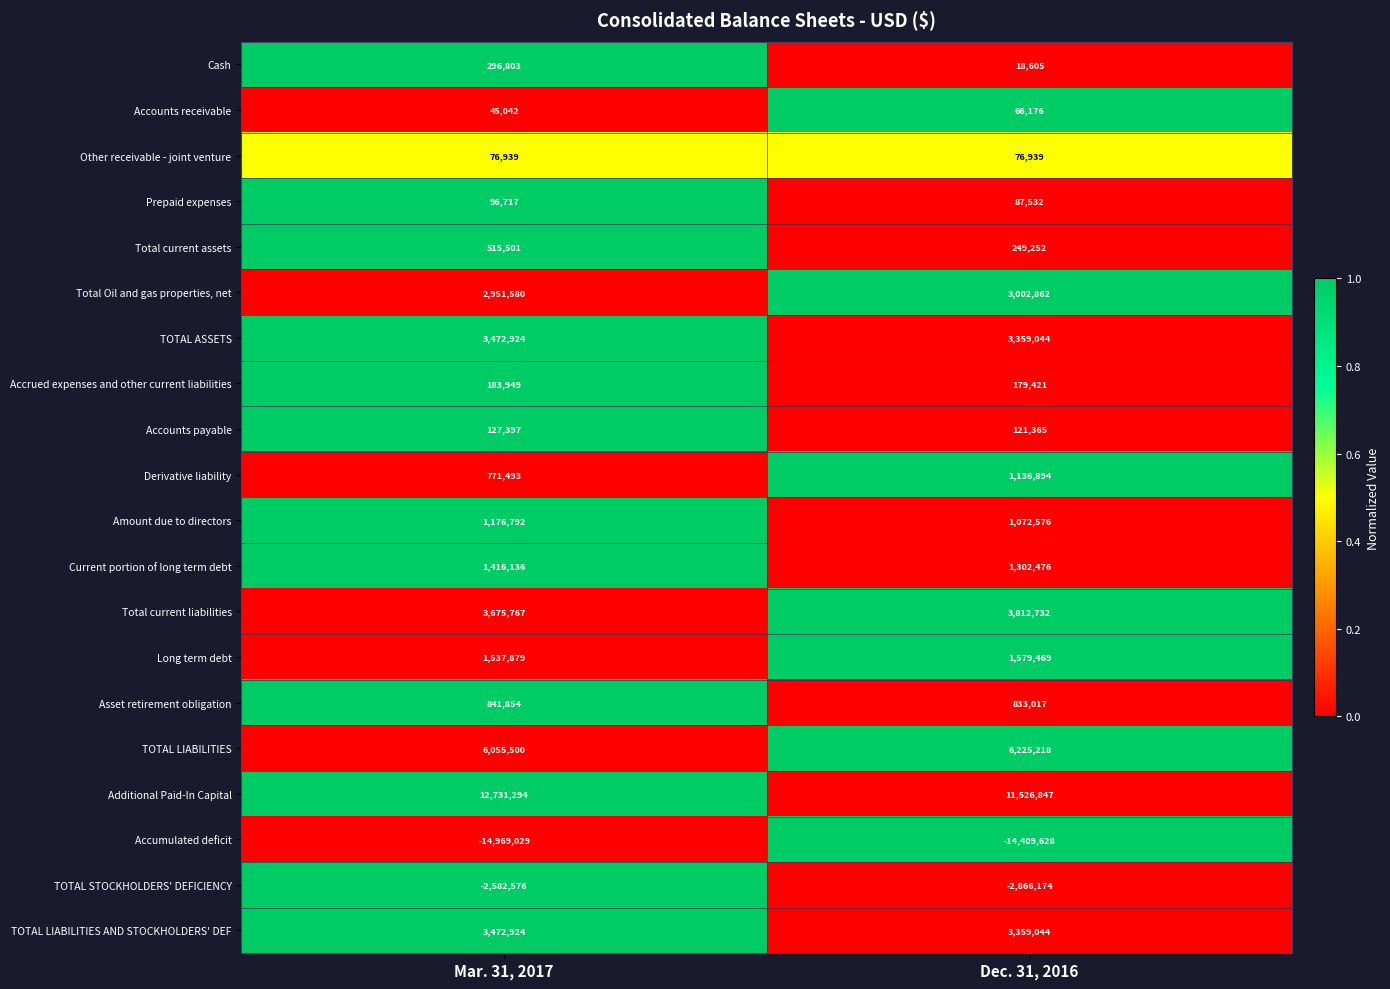

True or false: TOTAL LIABILITIES has a value of 6055500 at Mar. 31, 2017.

True